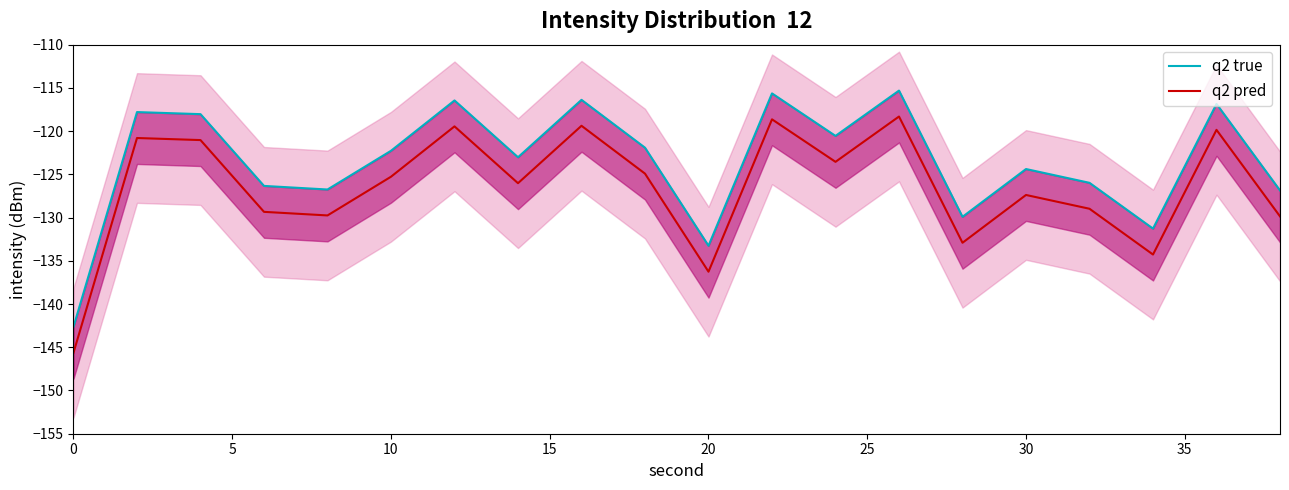

What is the lowest value of the q2 pred series?

-145.6